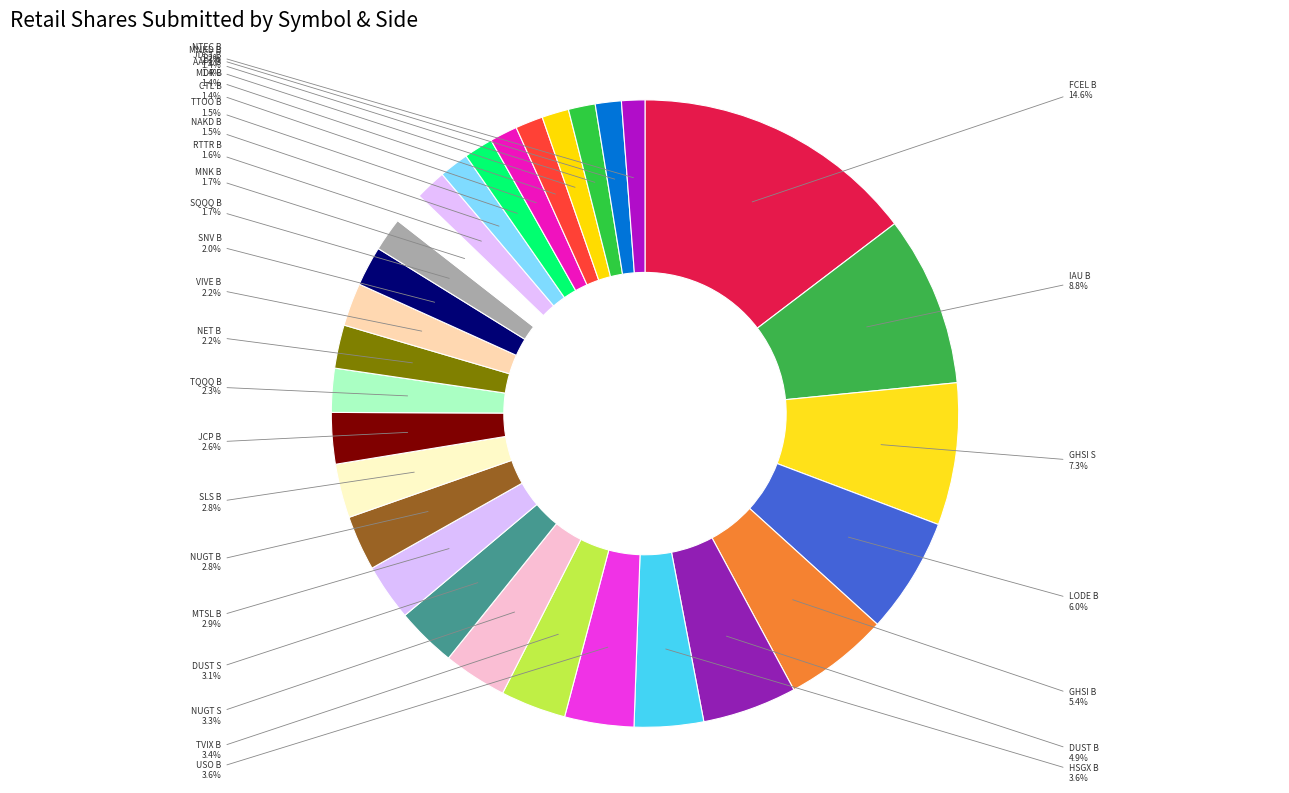

Which slice is the smallest?

NTEC B